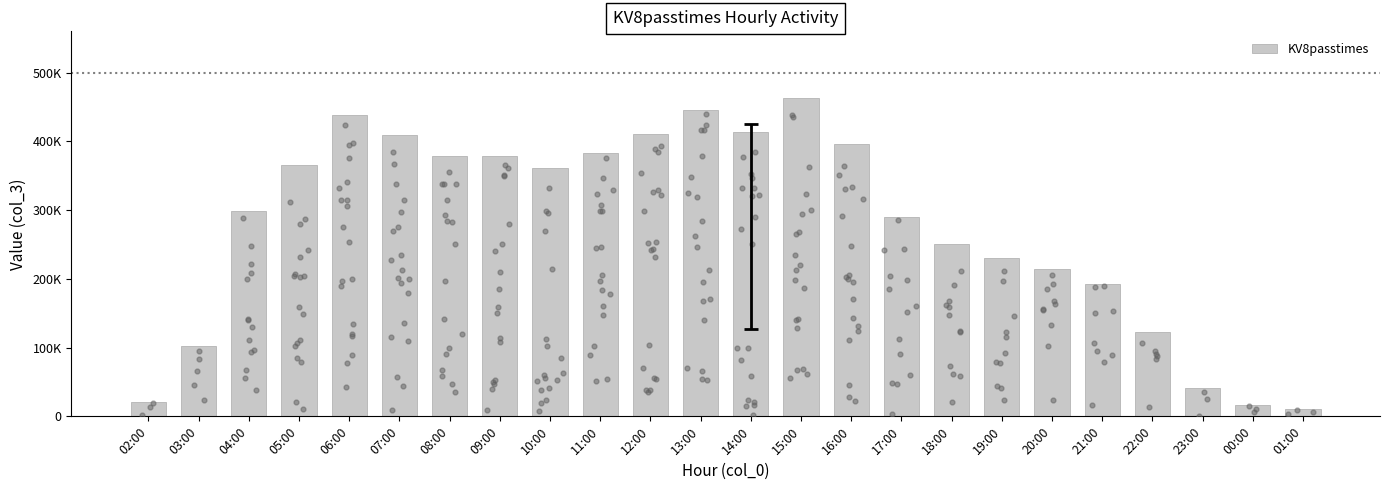

Approximately how many times larger is the value at 06:00 compared to 08:00?

1.2